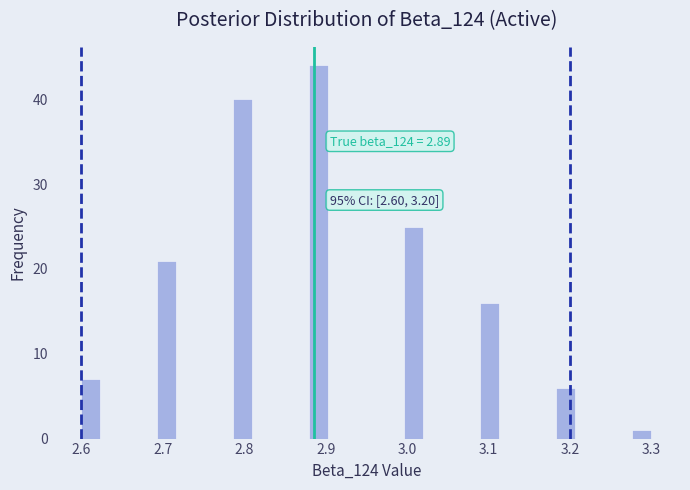

Around what value on the x-axis is the tallest bar? Give the approximate position of its centre, as read against the axis.

2.89